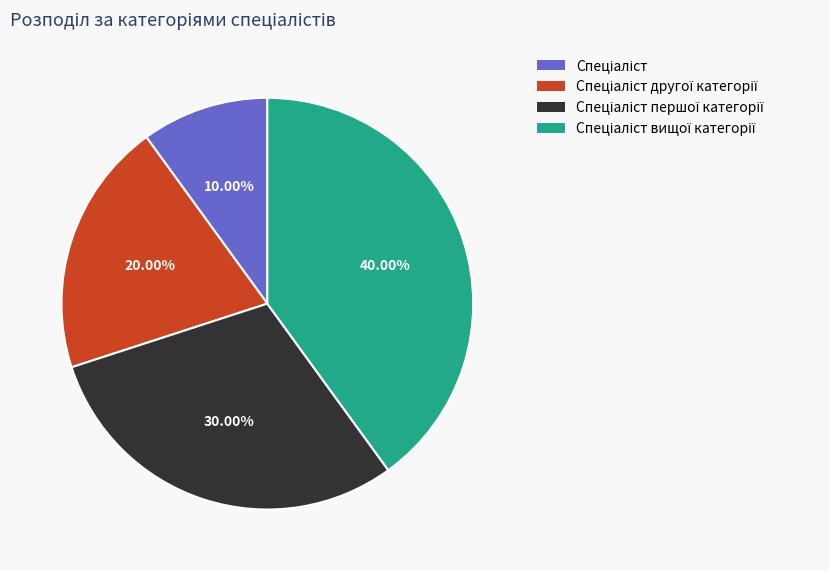

Does any single category account for the majority?

No